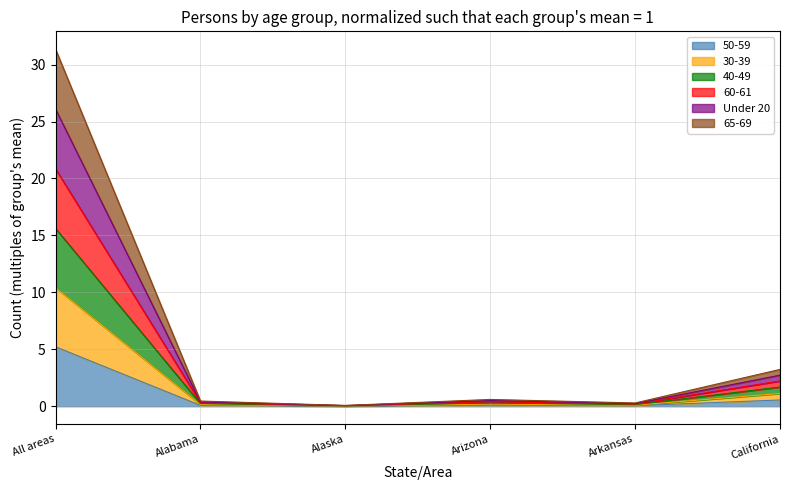

True or false: Under 20 has a value of 26.1 at All areas.

True